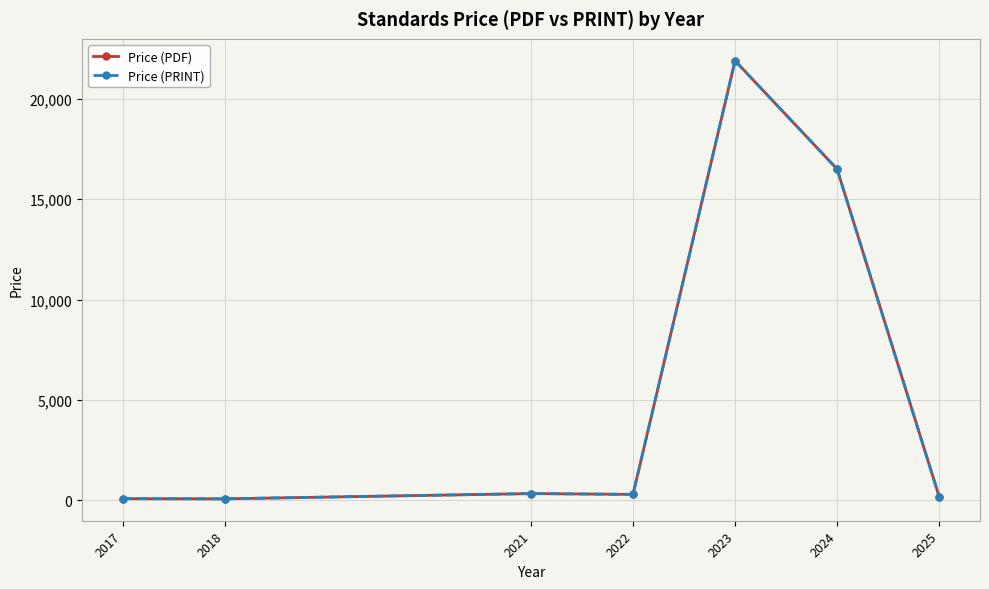

At how many categories does at least one series exceed 12957?

2